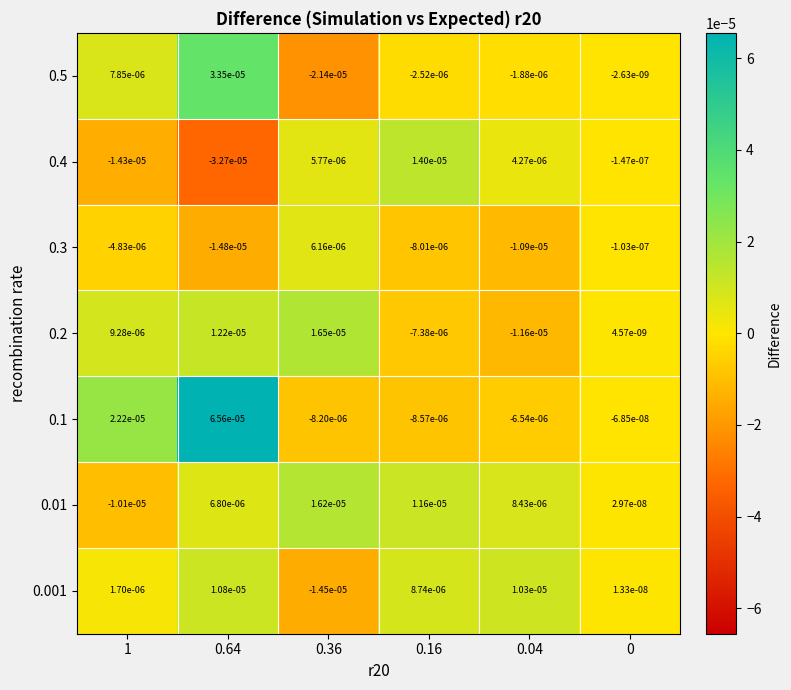

Count the number of data series in this chart.

7